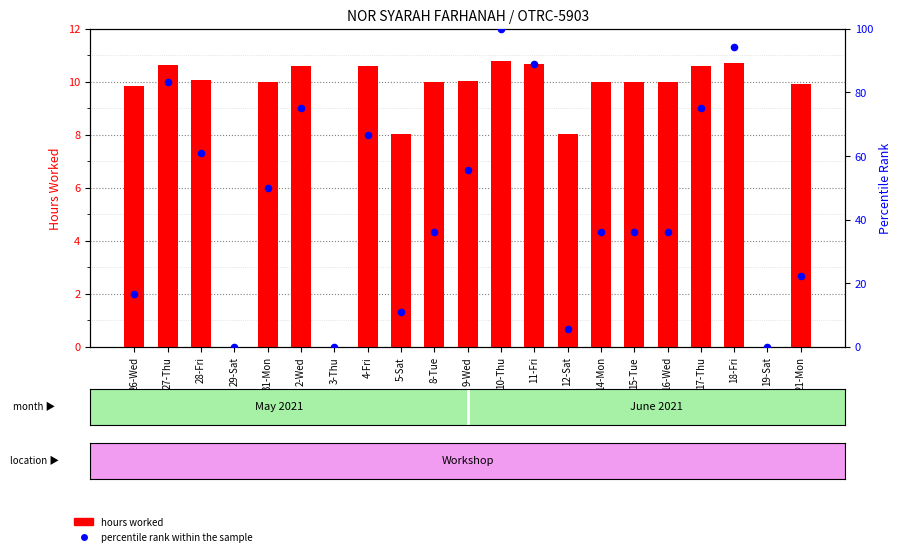

What are all the series names shown in the legend?

hours worked, percentile rank within the sample